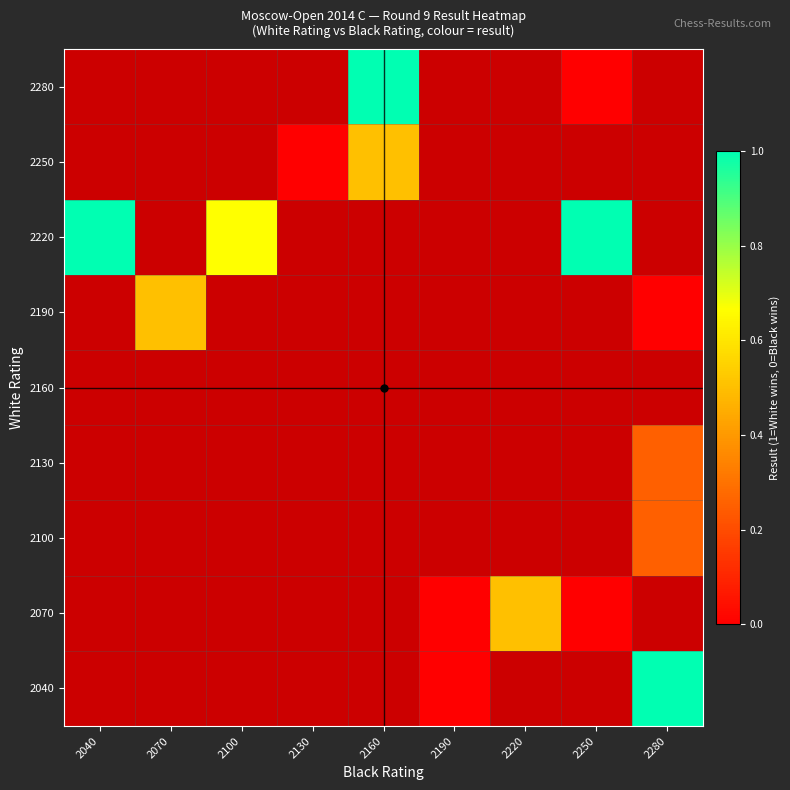

Which label corresponds to the largest value in the chart?

2280